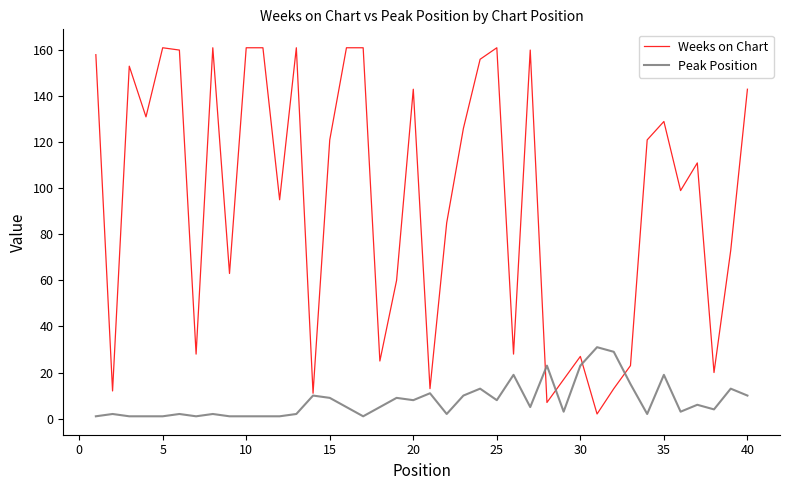

What are all the series names shown in the legend?

Weeks on Chart, Peak Position